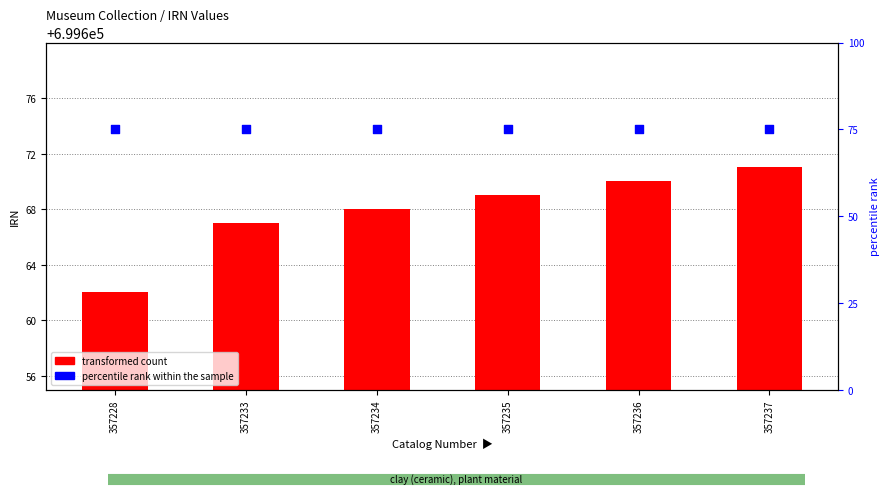

Which series has the largest Y range (max minus min)?

transformed count